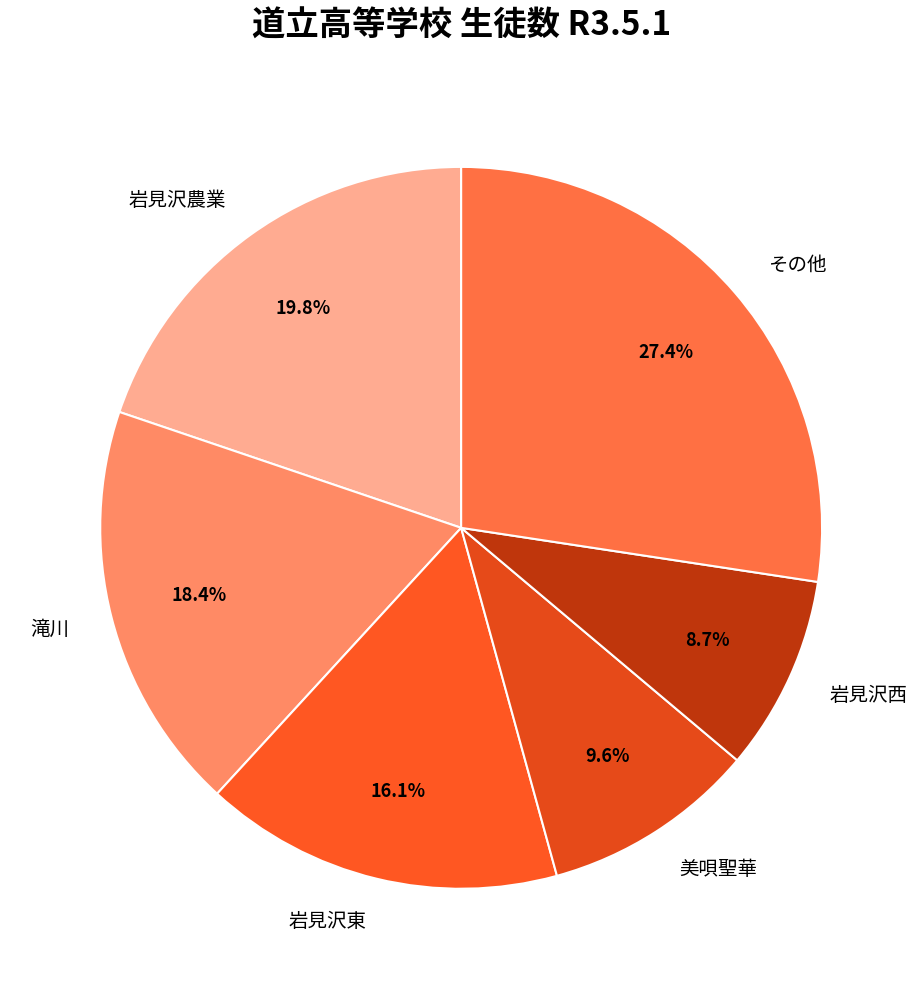

What is the smallest slice in the pie chart?

岩見沢西